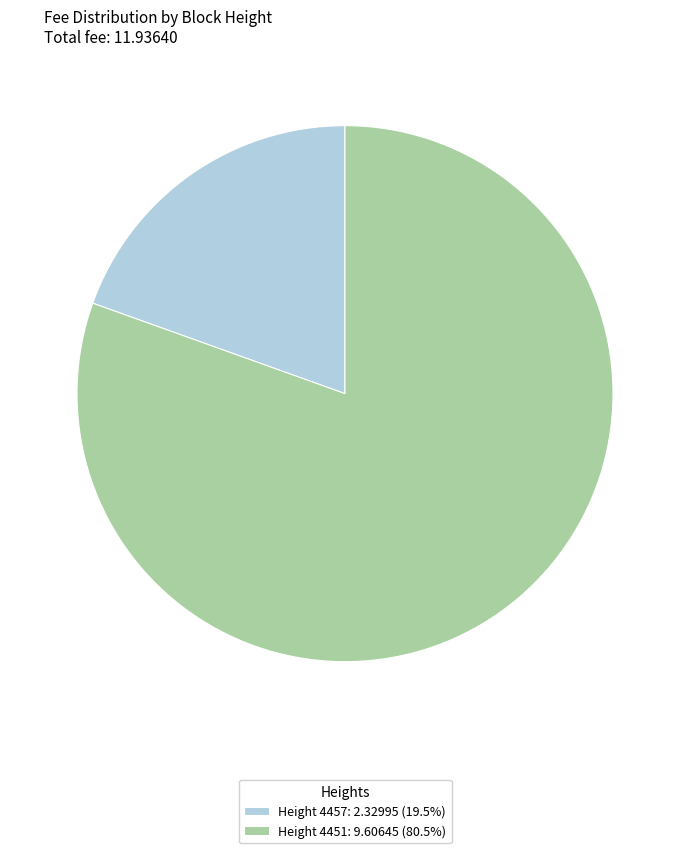

Does Height 4457: 2.32995 (19.5%) represent more than half of the total?

No